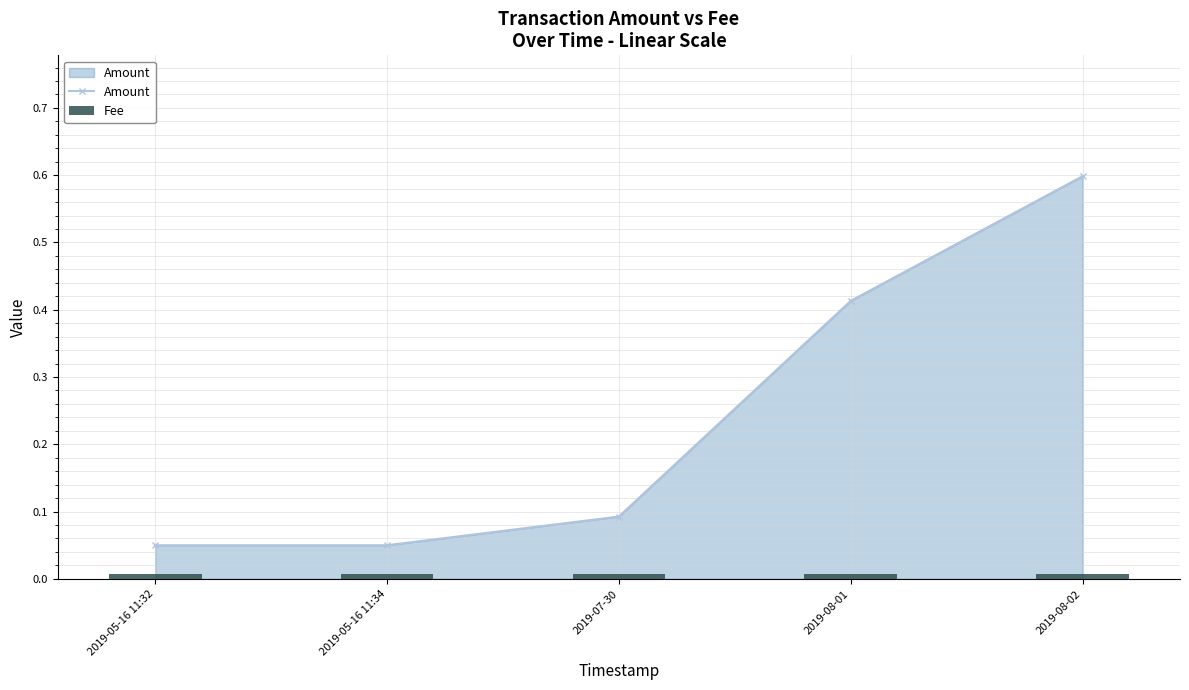

Reading left to right, extract all data points from this chart.

Amount: 2019-05-16 11:32=0.1	2019-05-16 11:34=0.1	2019-07-30=0.1	2019-08-01=0.4	2019-08-02=0.6
Fee: 2019-05-16 11:32=0.0	2019-05-16 11:34=0.0	2019-07-30=0.0	2019-08-01=0.0	2019-08-02=0.0